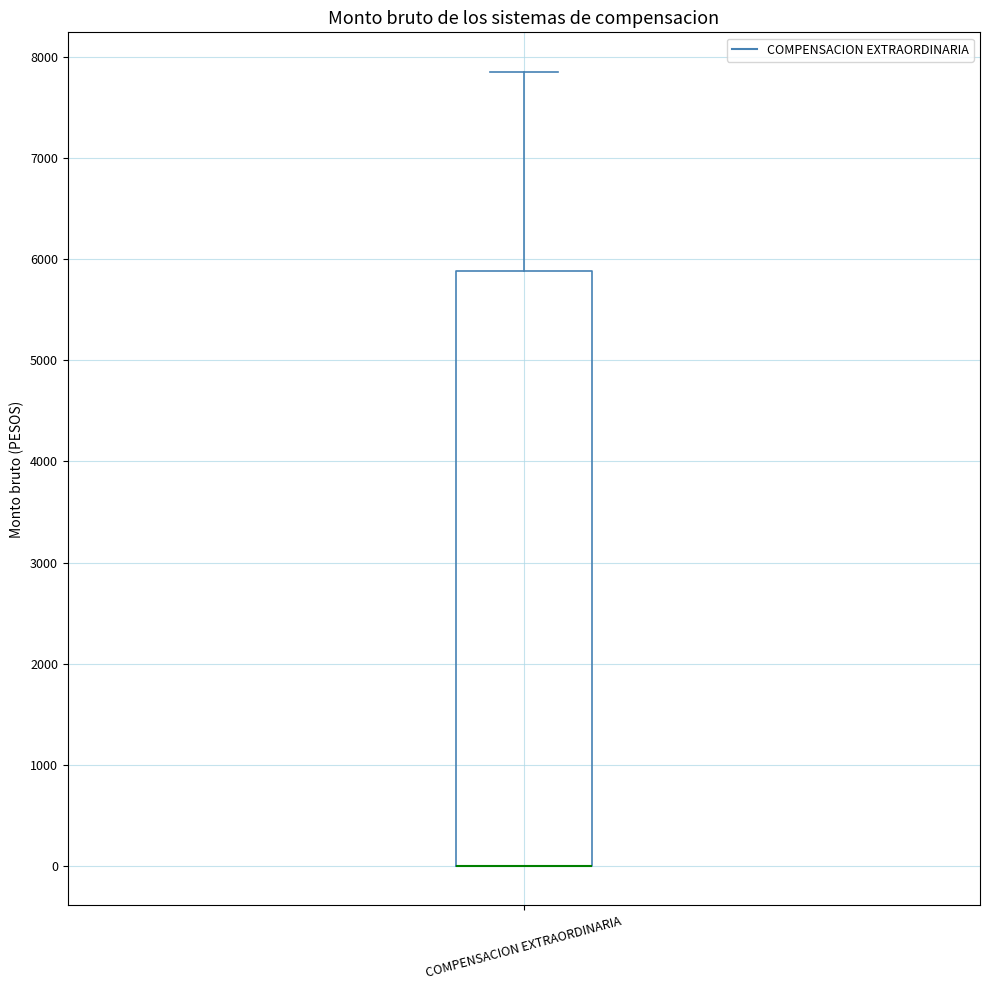

Transcribe this box plot: give where the median line is, the range the box spans, and where the two whiskers end, as read against the y-axis. The values are not printed on the chart, so give them approximately, as read against the axis.

median 0 (drawn on the box's lower edge), box 0 to 5900, whiskers 0 to 7900